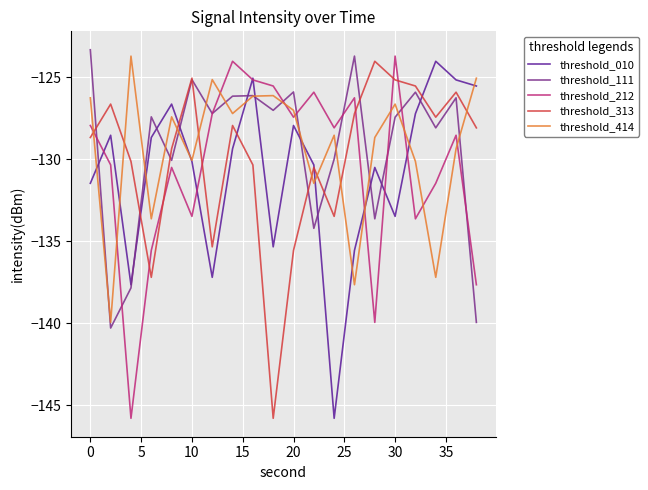

What is the difference between the second highest and second lowest values in the threshold_313 series?

12.1